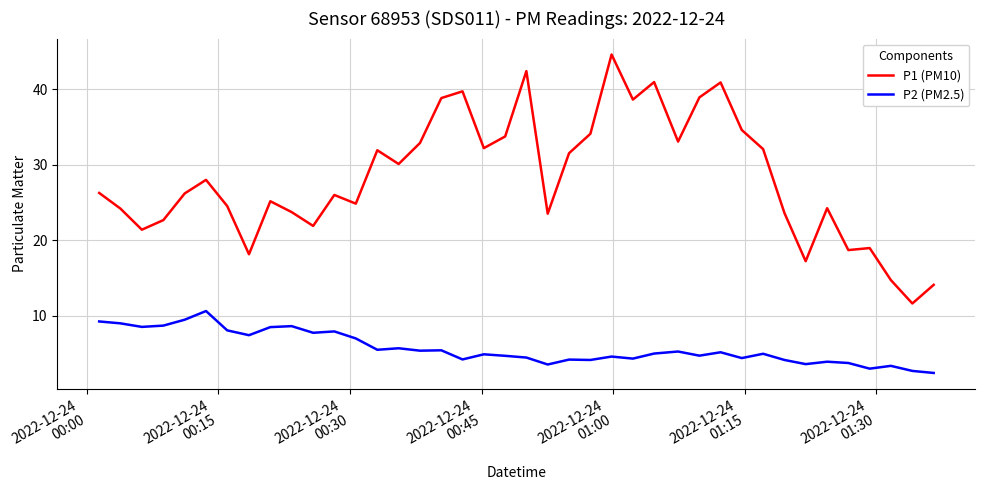

Which series has the widest spread of values?

P1 (PM10)